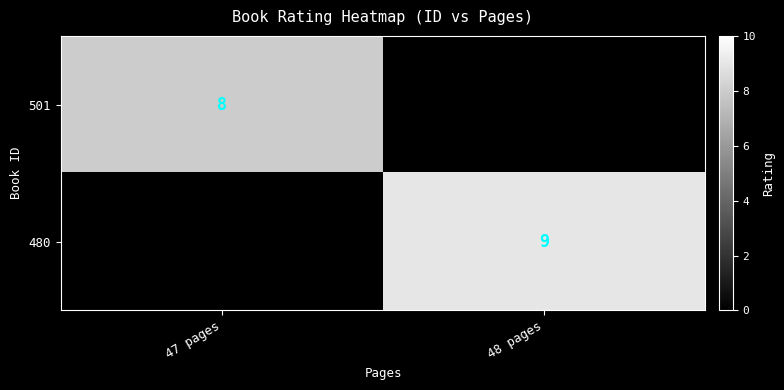

What is the difference between the 480 values at 48 pages and 47 pages?

9